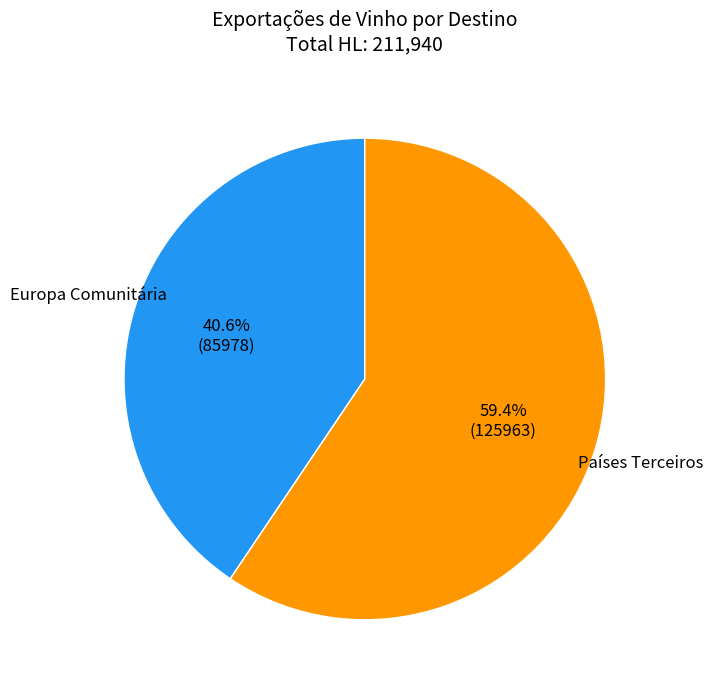

Which category has the biggest portion of the pie?

Países Terceiros